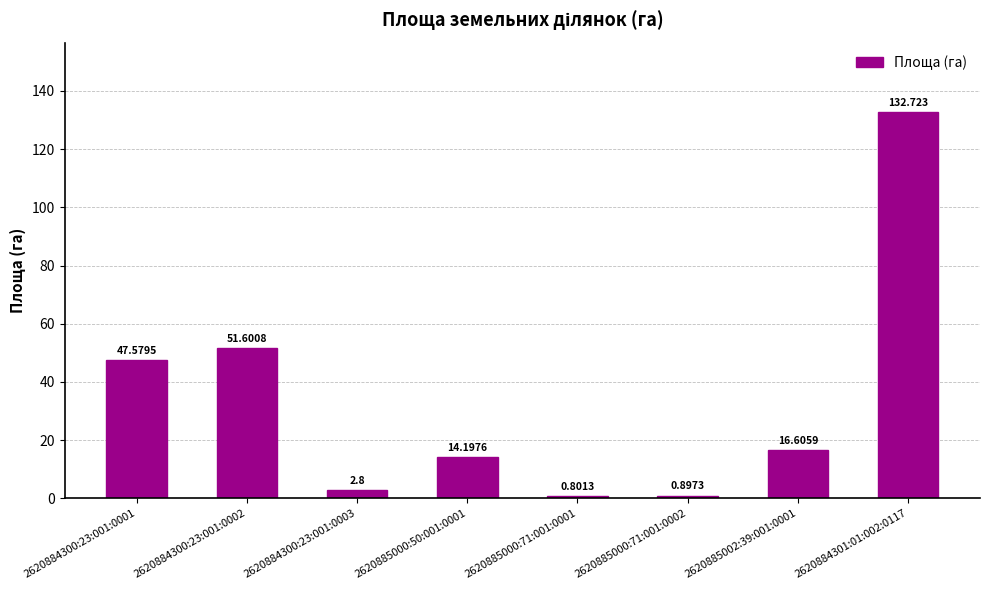

What is the difference between the maximum and minimum values?

131.9